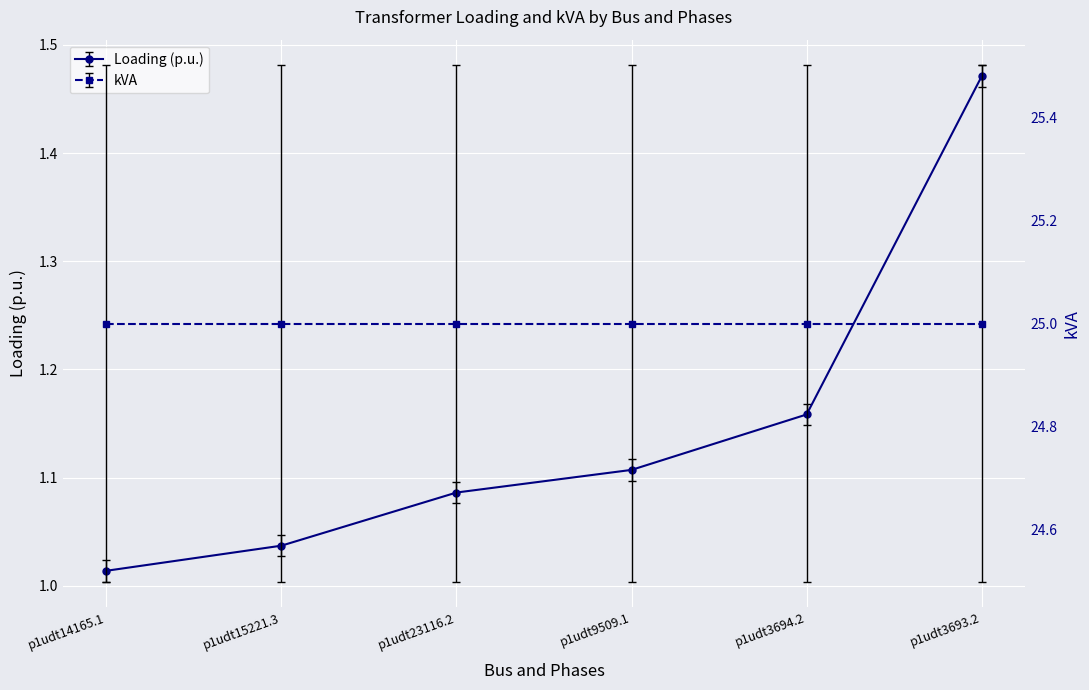

Approximately how many times larger is the value at p1udt3693.2 compared to p1udt15221.3?

1.4